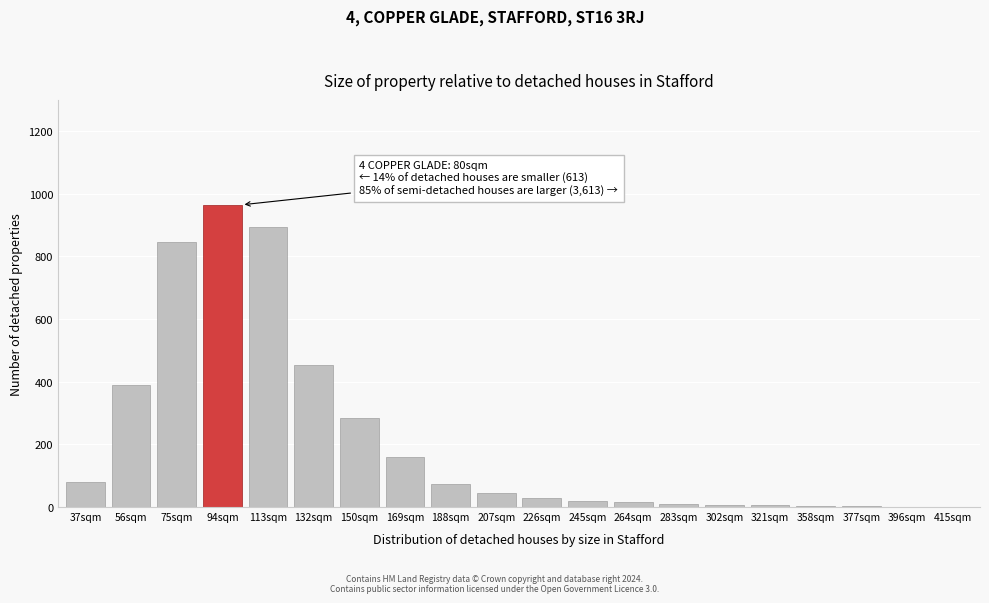

Where is the data nearest to the value 483?

132sqm